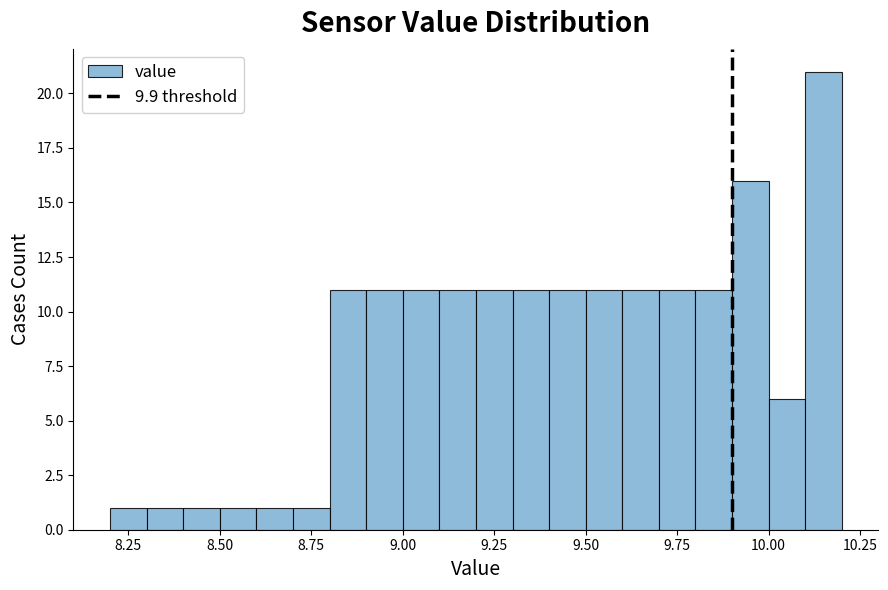

Around what value on the x-axis is the tallest bar? Give the approximate position of its centre, as read against the axis.

10.15